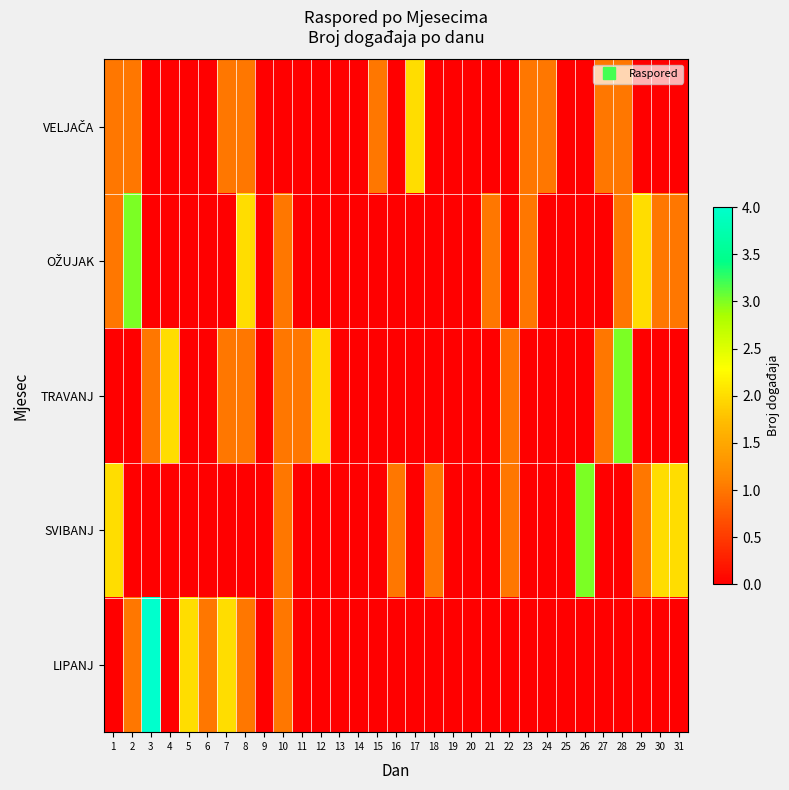

What is the spread (max minus min) of values at 7?

2